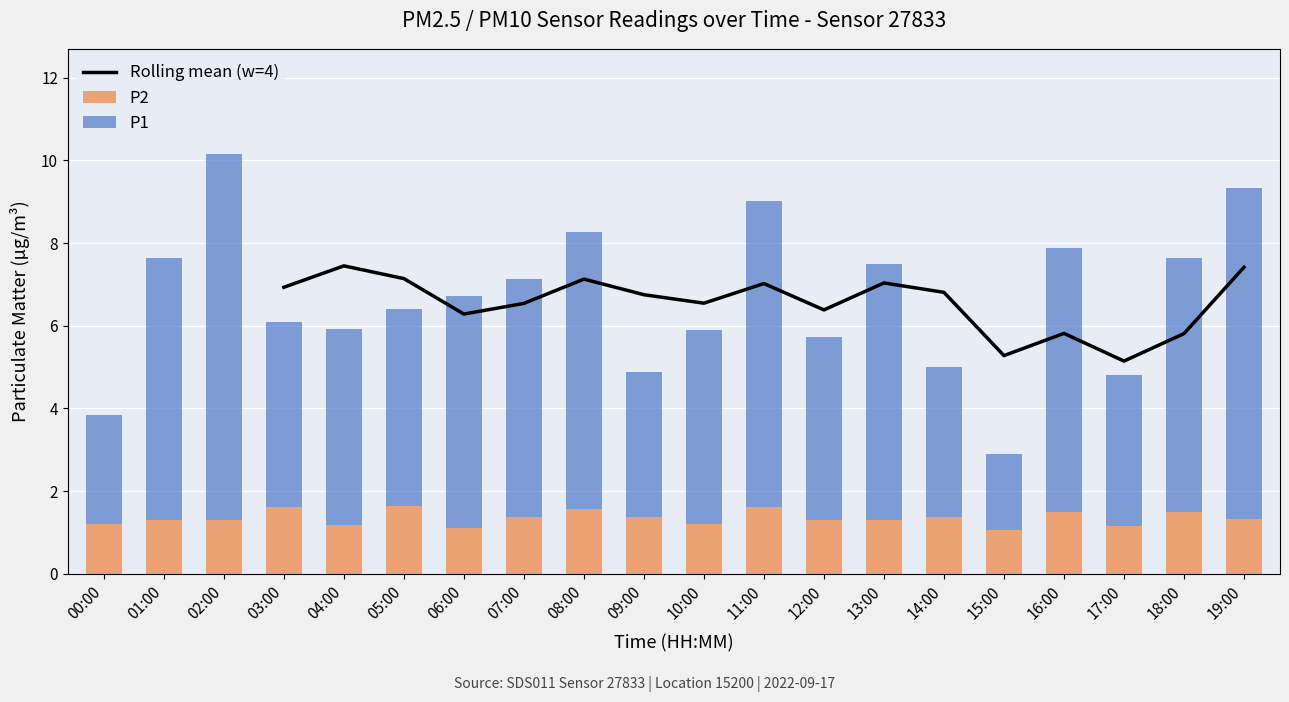

What is the sum of all P1 values?

105.8